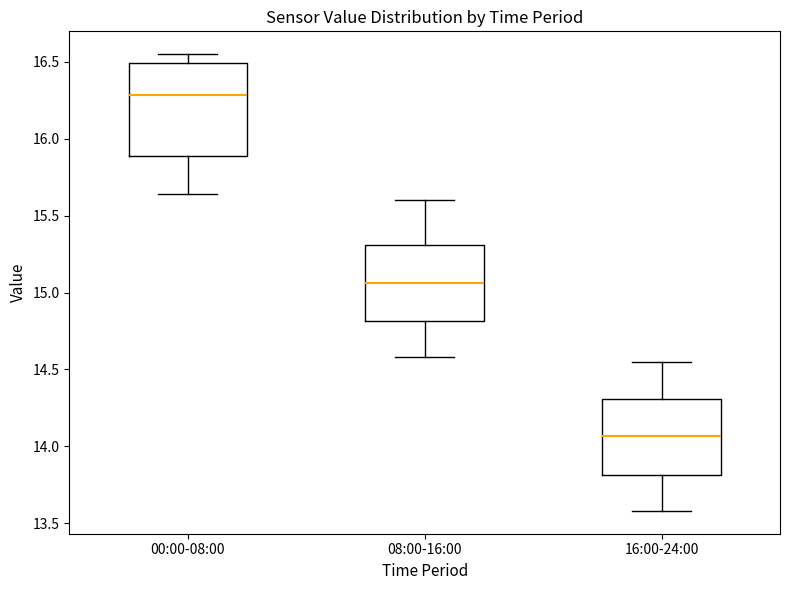

Reading left to right, transcribe this box plot: for each box, give where its median line is, the range the box spans, and where its two whiskers end, as read against the y-axis. The values are not printed on the chart, so give them approximately, as read against the axis.

00:00-08:00: median 16.30, box 15.90 to 16.50, whiskers 15.65 to 16.55
08:00-16:00: median 15.05, box 14.80 to 15.30, whiskers 14.60 to 15.60
16:00-24:00: median 14.05, box 13.80 to 14.30, whiskers 13.60 to 14.55